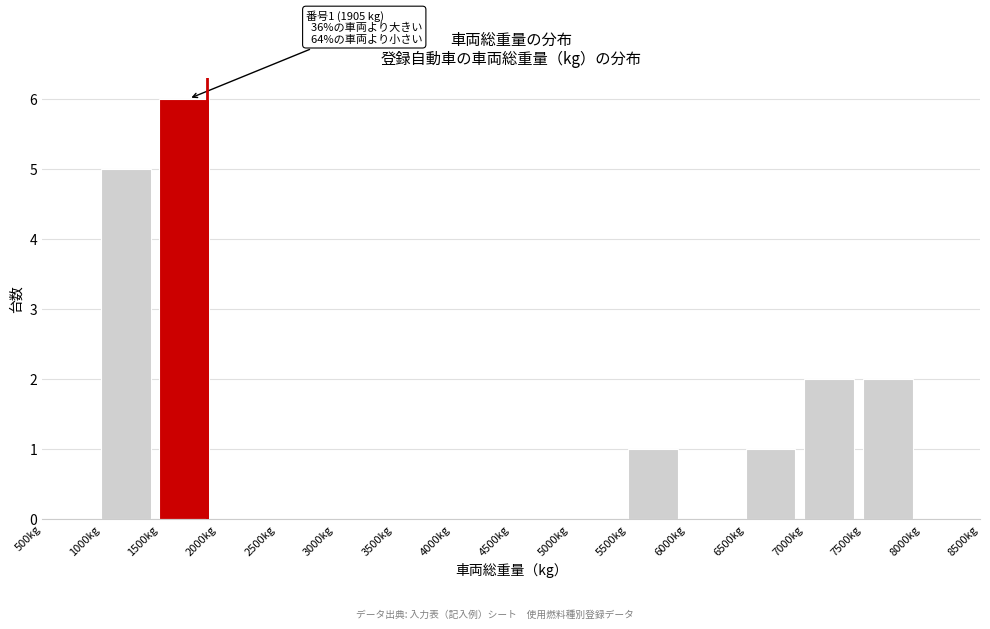

Which range on the x-axis has the tallest bar?

1500 to 2000